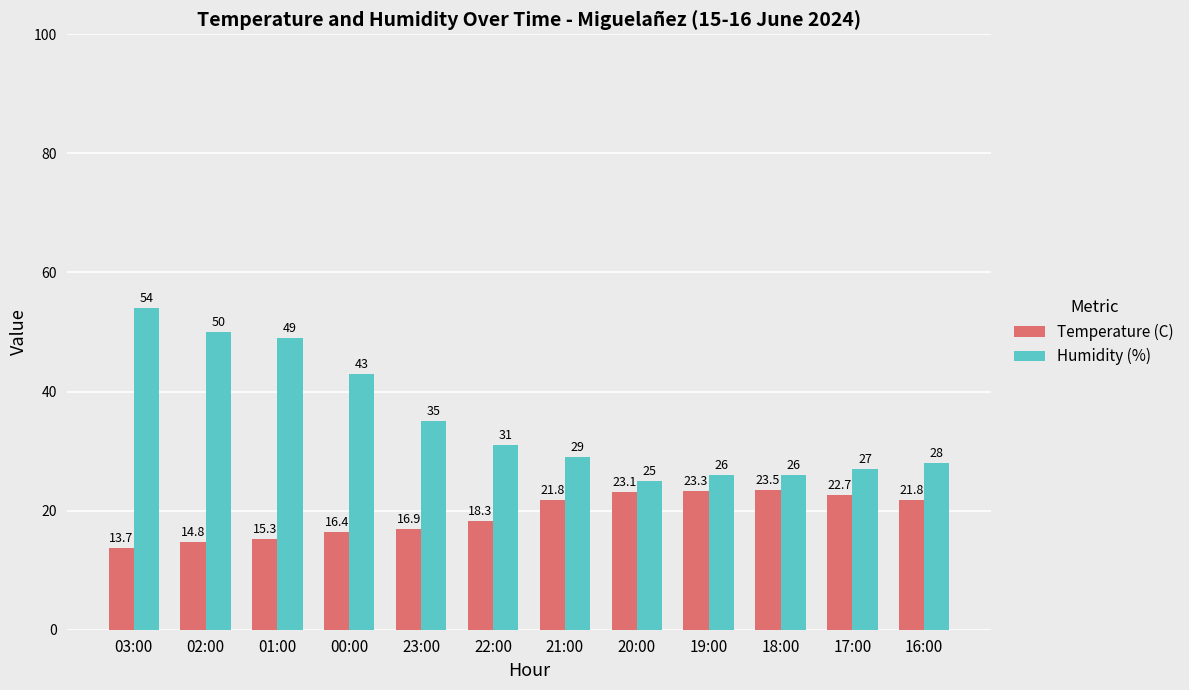

What is the difference between the Temperature (C) values at 19:00 and 01:00?

8.0